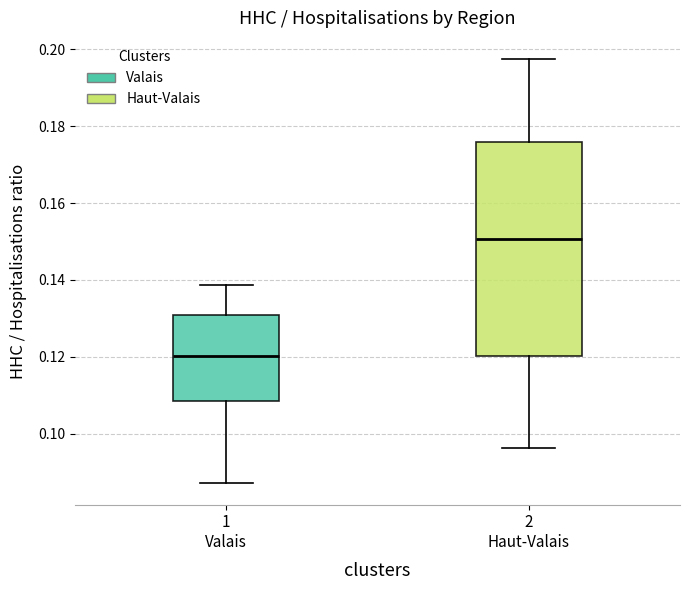

Comparing the boxes themselves (not the whiskers), which one is the tallest?

2 Haut-Valais